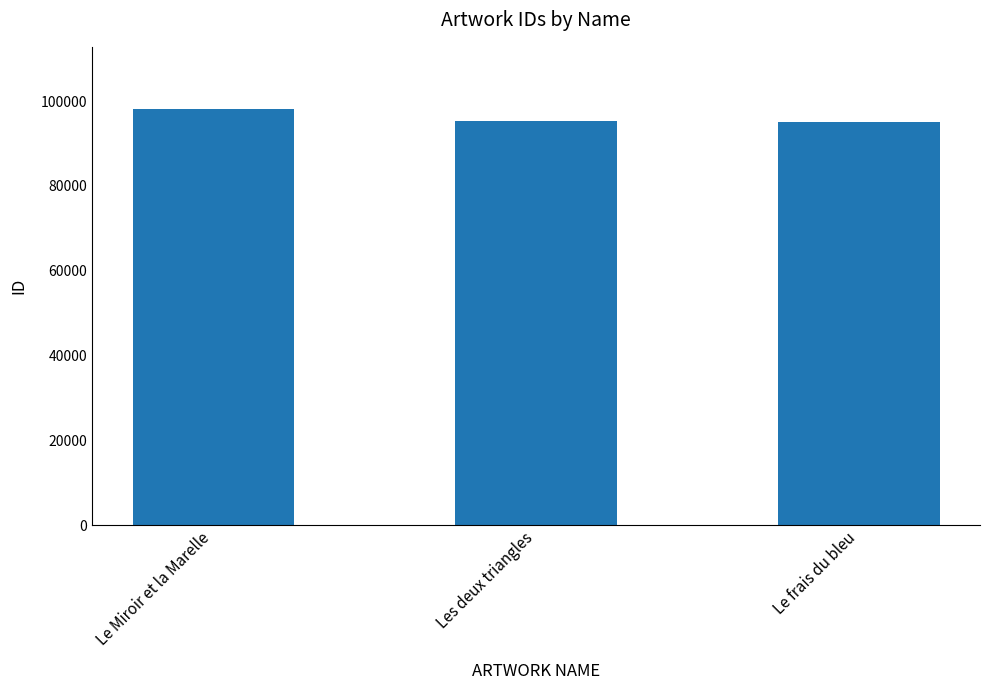

How many distinct data groups are displayed?

1